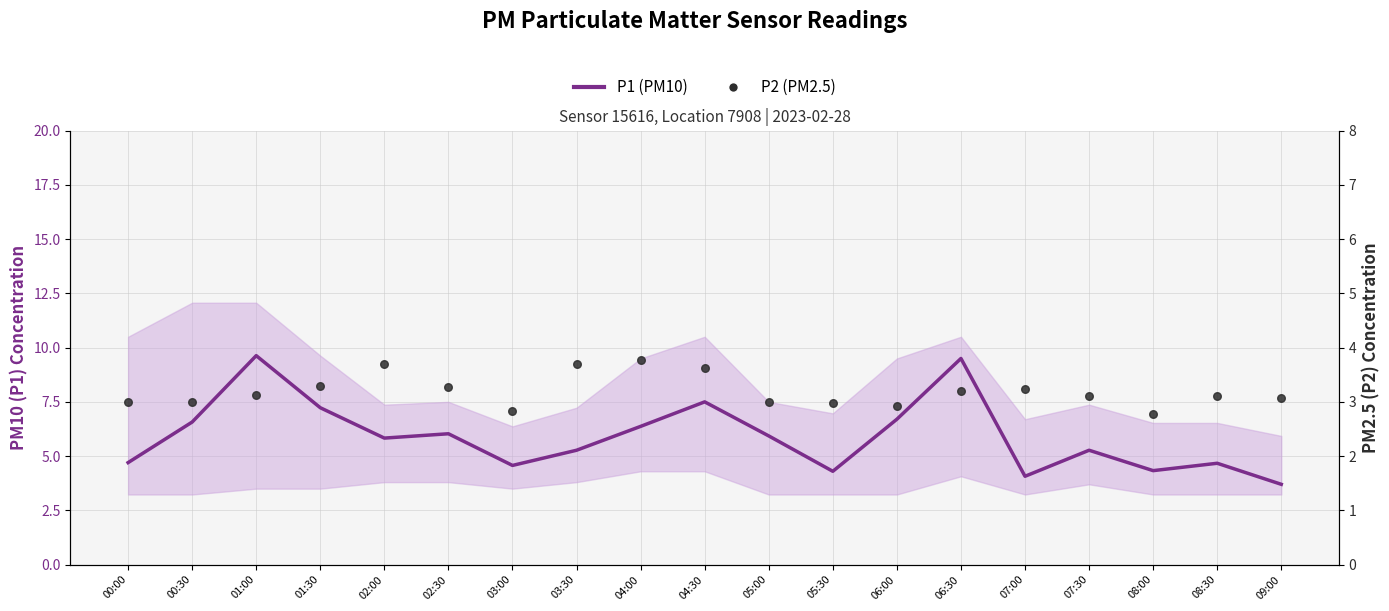

Is the value of P2 (PM2.5) at 04:00 greater than the value of P1 (PM10) at 04:30?

No